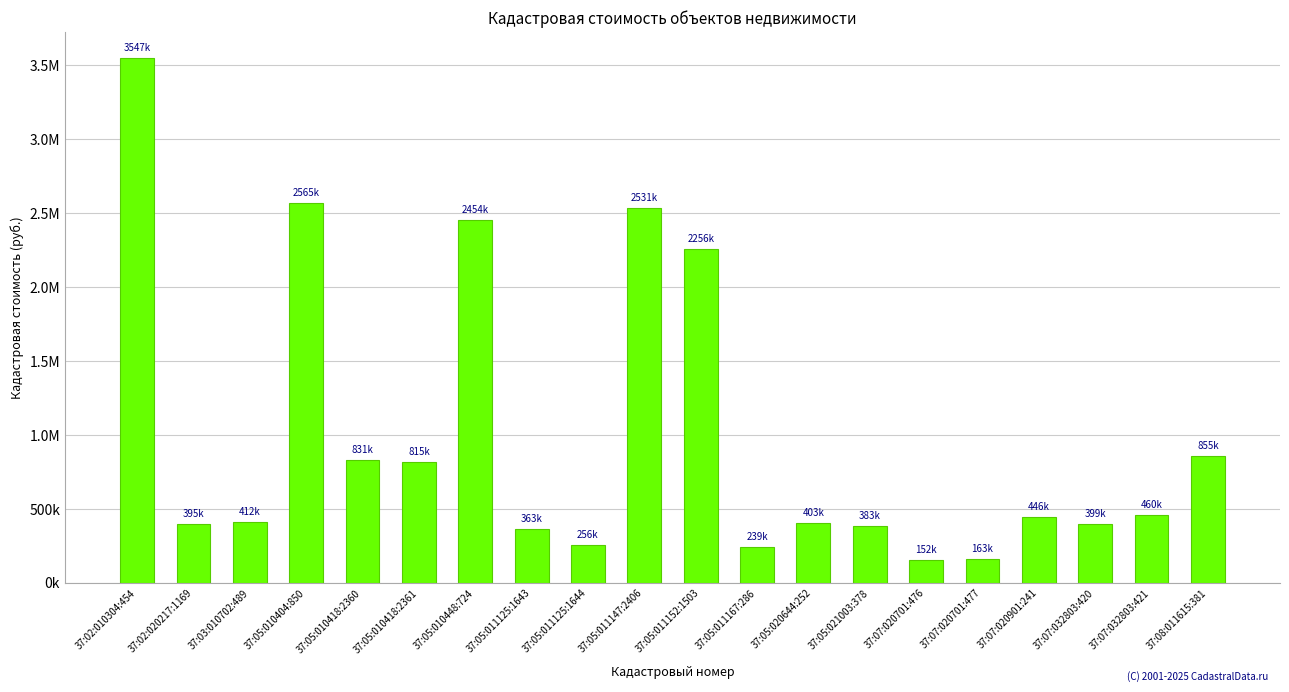

What is the difference between the maximum and minimum values?

3394408.8